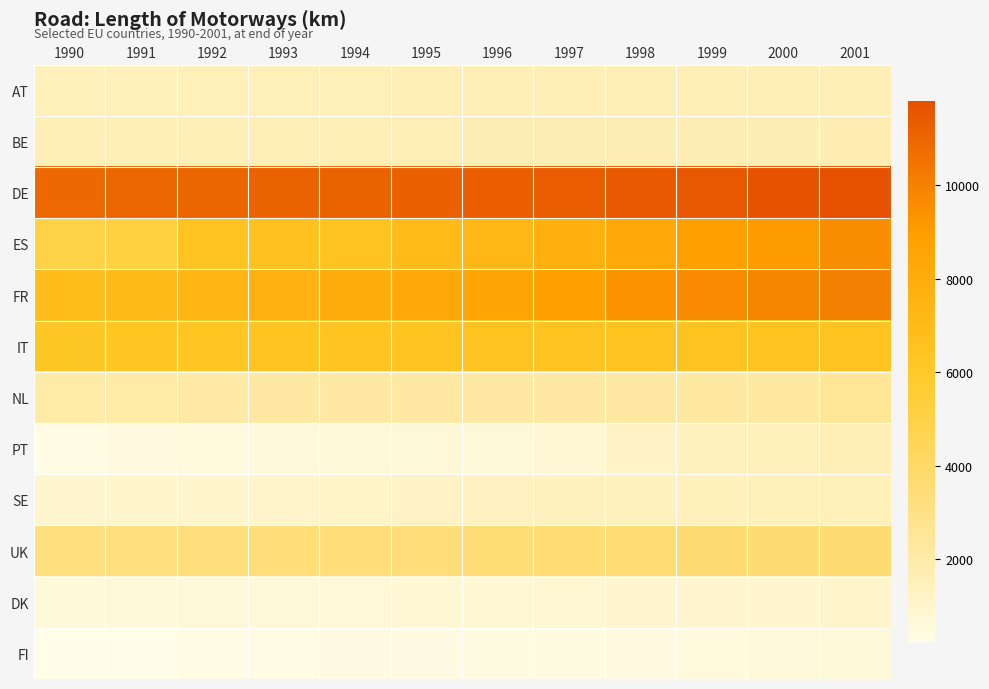

Rank the series by their maximum value, from lowest to highest.

FI, DK, SE, AT, PT, BE, NL, UK, IT, ES, FR, DE